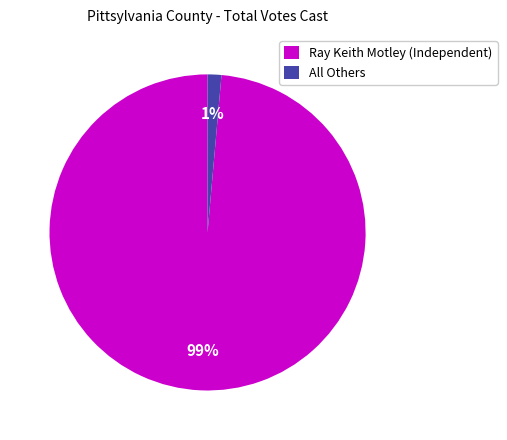

What is the smallest slice in the pie chart?

All Others